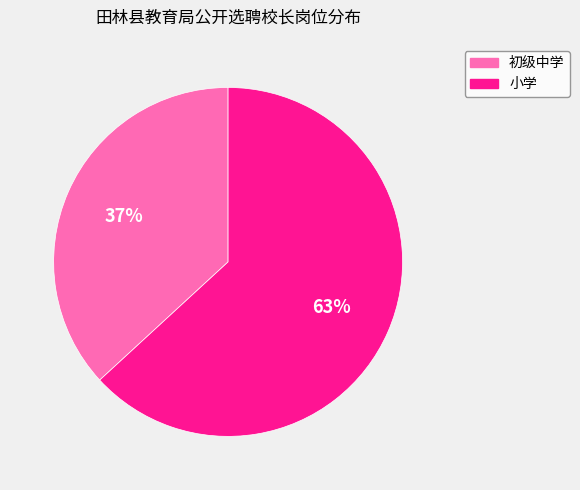

Combined, do 初级中学 and 小学 account for over 50%?

Yes